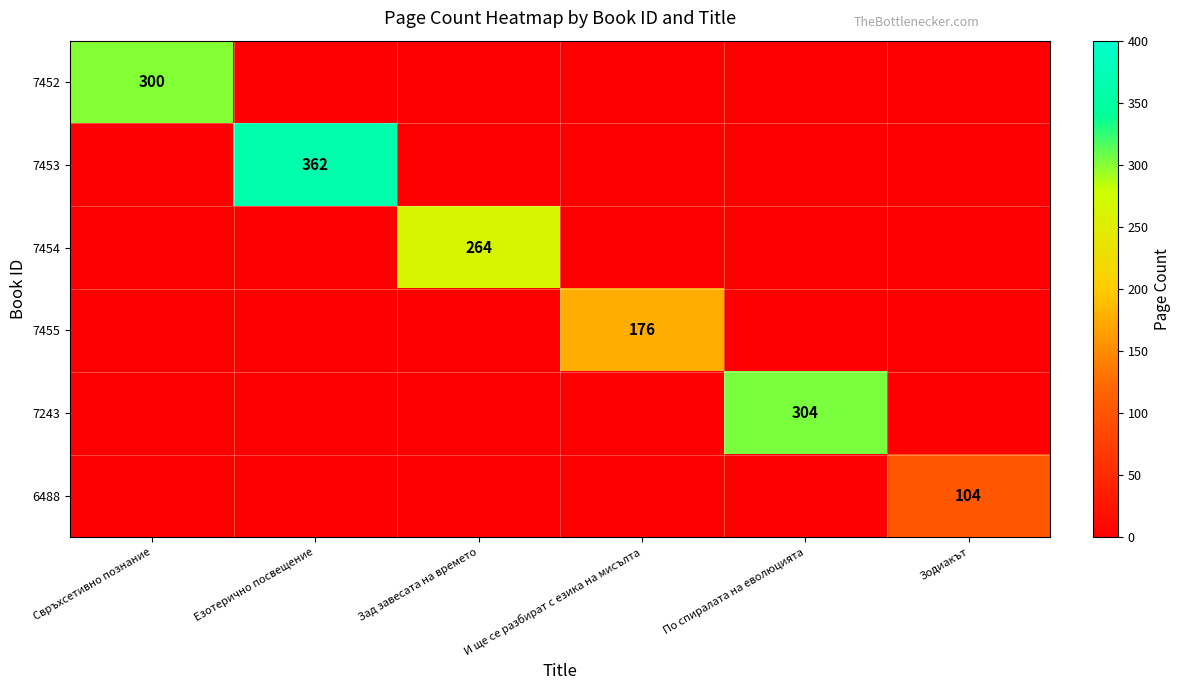

Is it true that 7453 equals 153 at Езотерично посвещение?

False